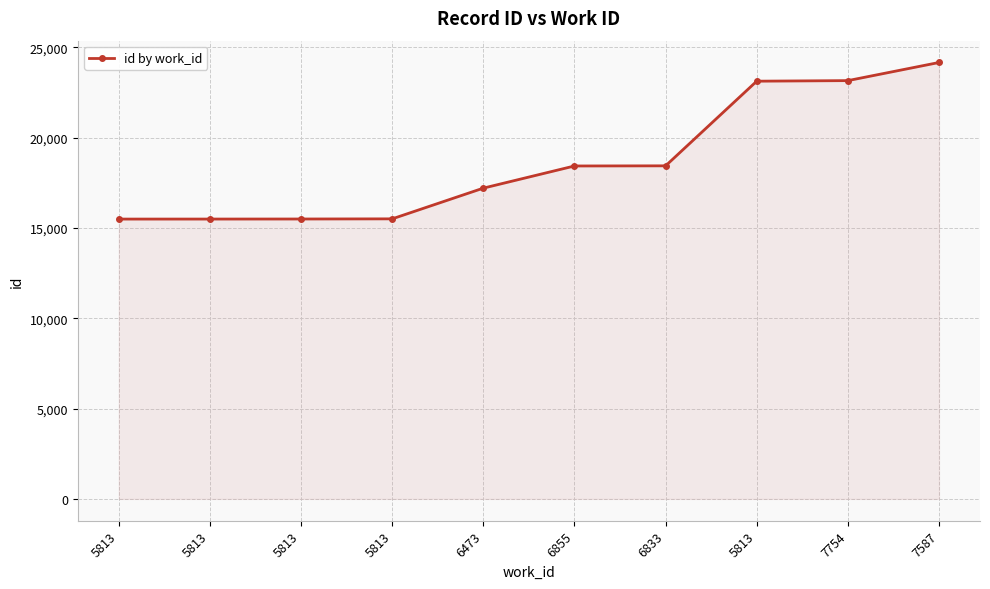

What is the label of the 10th point from the left?

7587